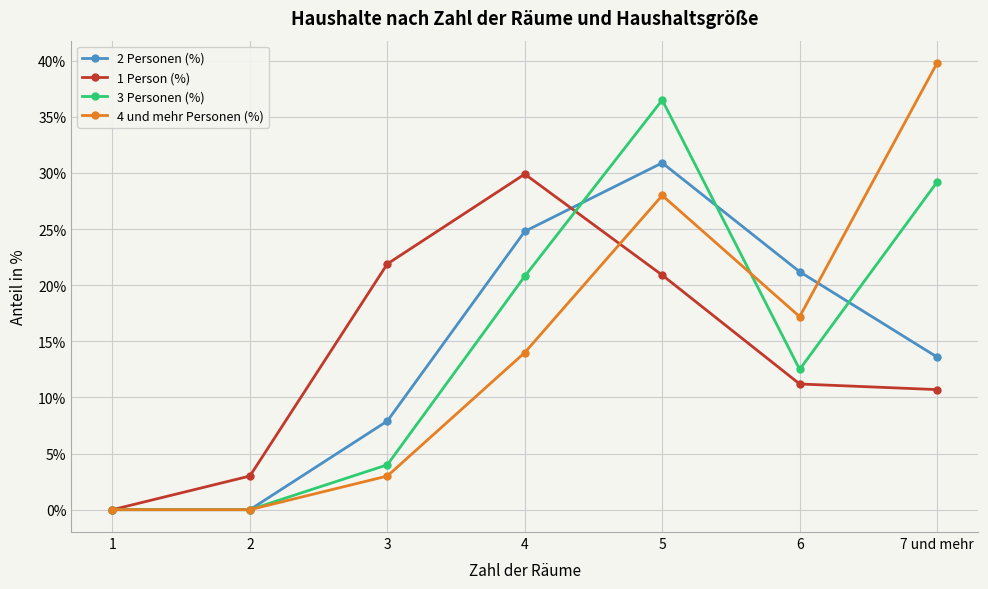

At which label does 2 Personen (%) first exceed 13?

4